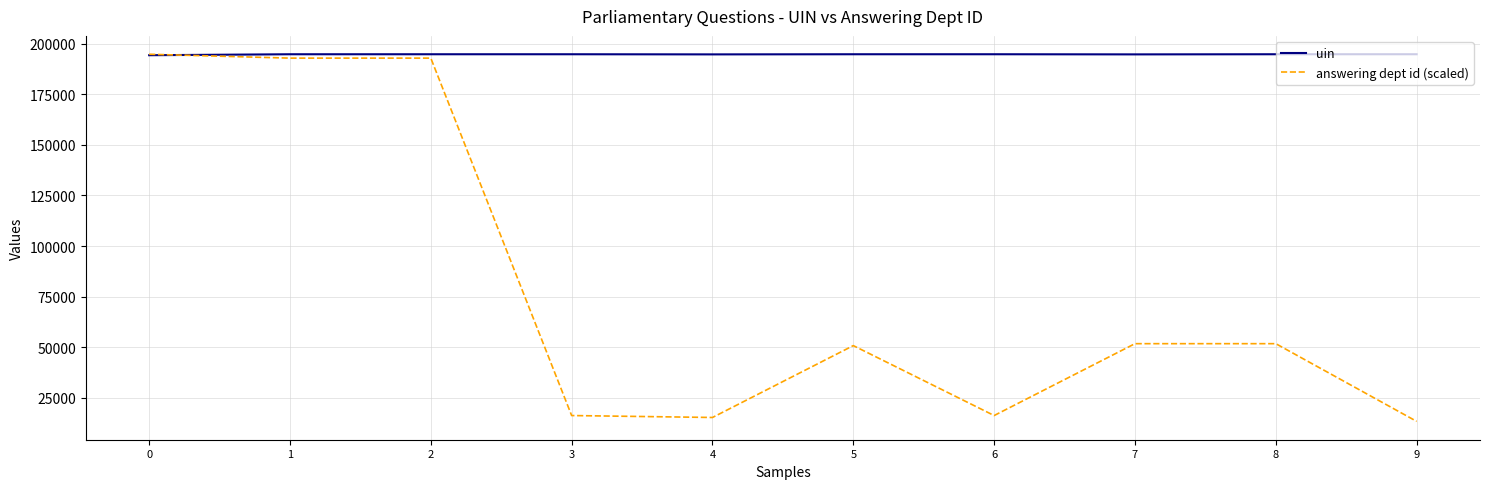

Is it true that uin equals 46441.7 at 2?

False